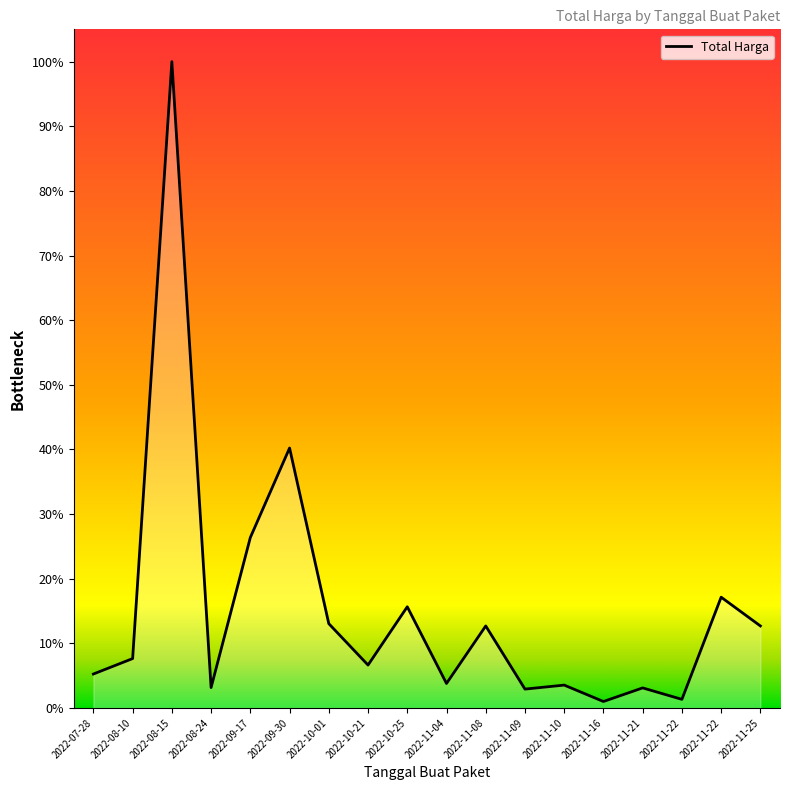

Does the chart have visible grid lines?

No